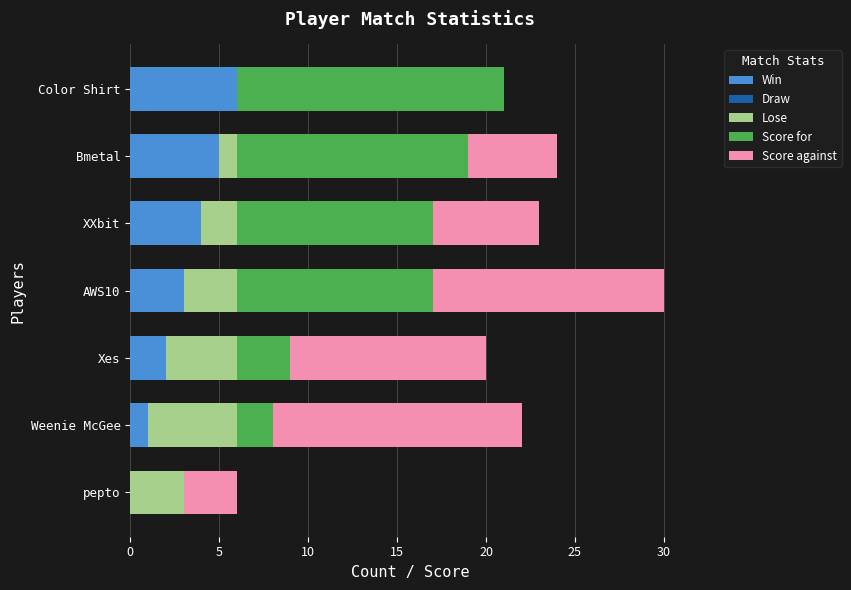

Is the value of Win at Bmetal greater than the value of Score for at Color Shirt?

No